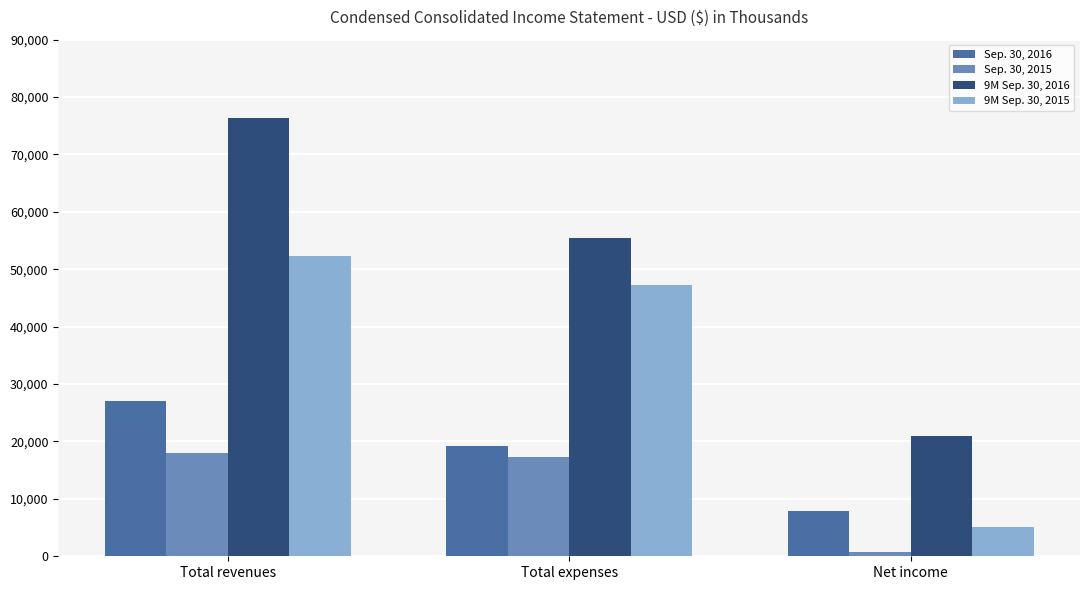

Reading left to right, what are all the values shown in this chart?

Sep. 30, 2016: 27106	19274	7832
Sep. 30, 2015: 17985	17258	727
9M Sep. 30, 2016: 76436	55471	20965
9M Sep. 30, 2015: 52319	47288	5031